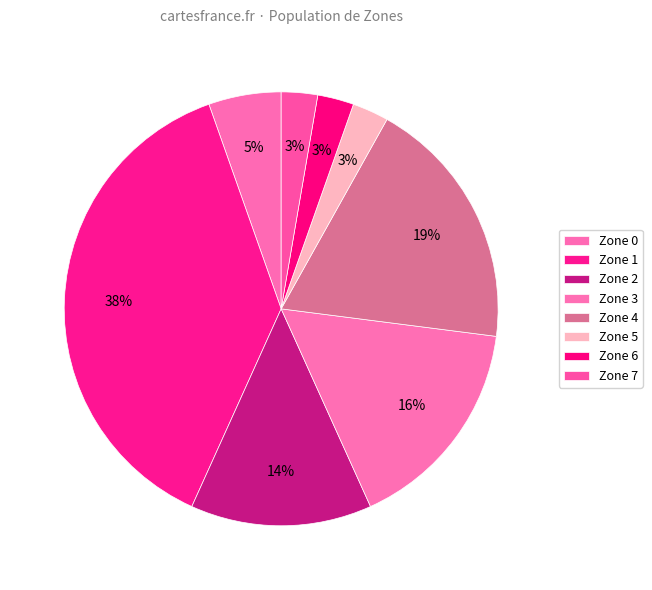

True or false: Zone 6 accounts for 12% of the total.

False